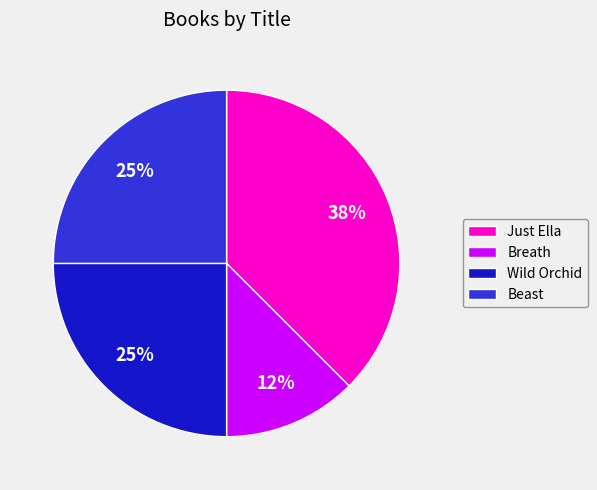

How many segments does this pie chart have?

4